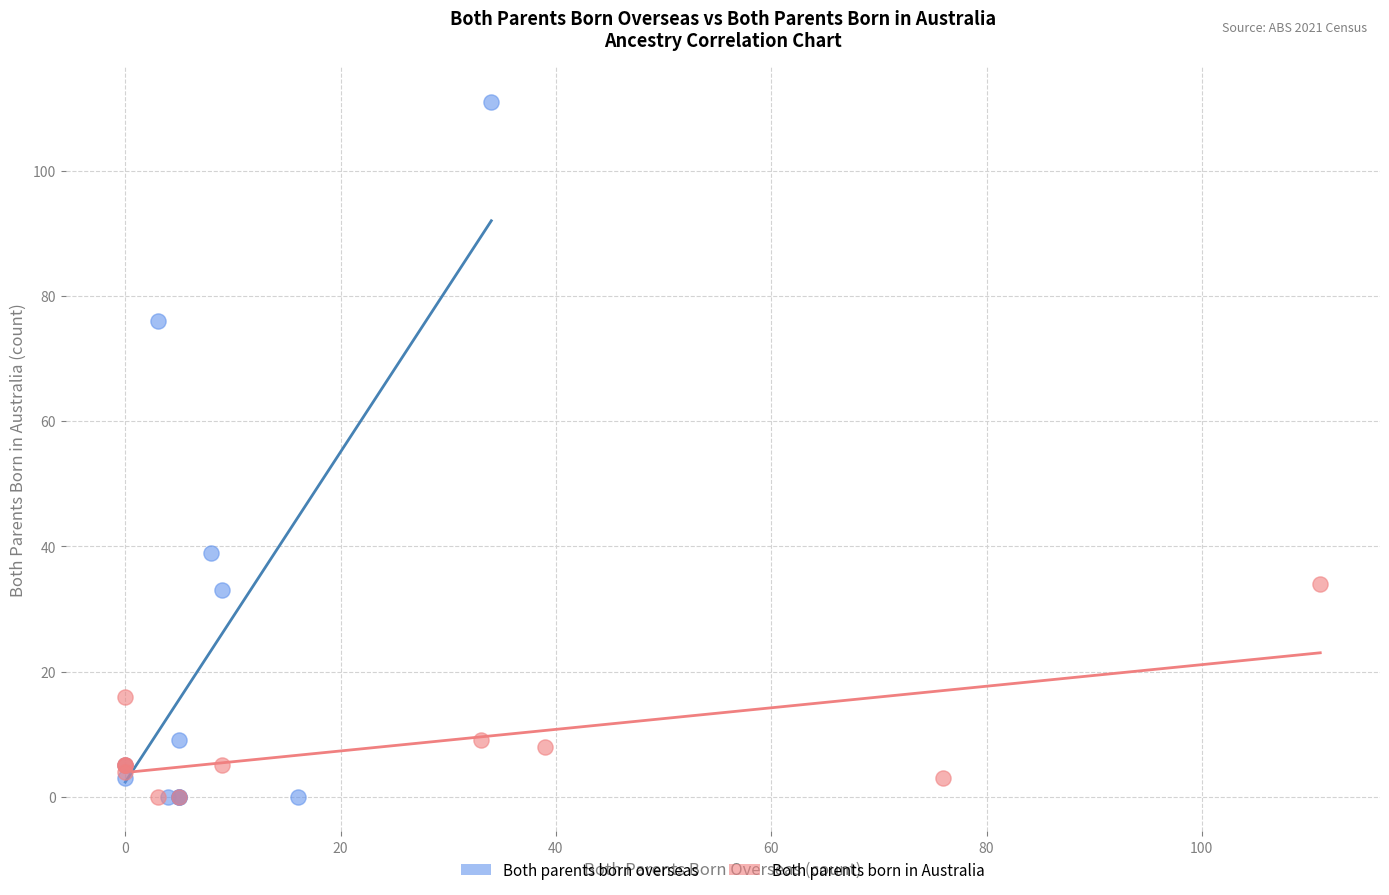

Which series has the widest spread of Y values?

Both parents born overseas